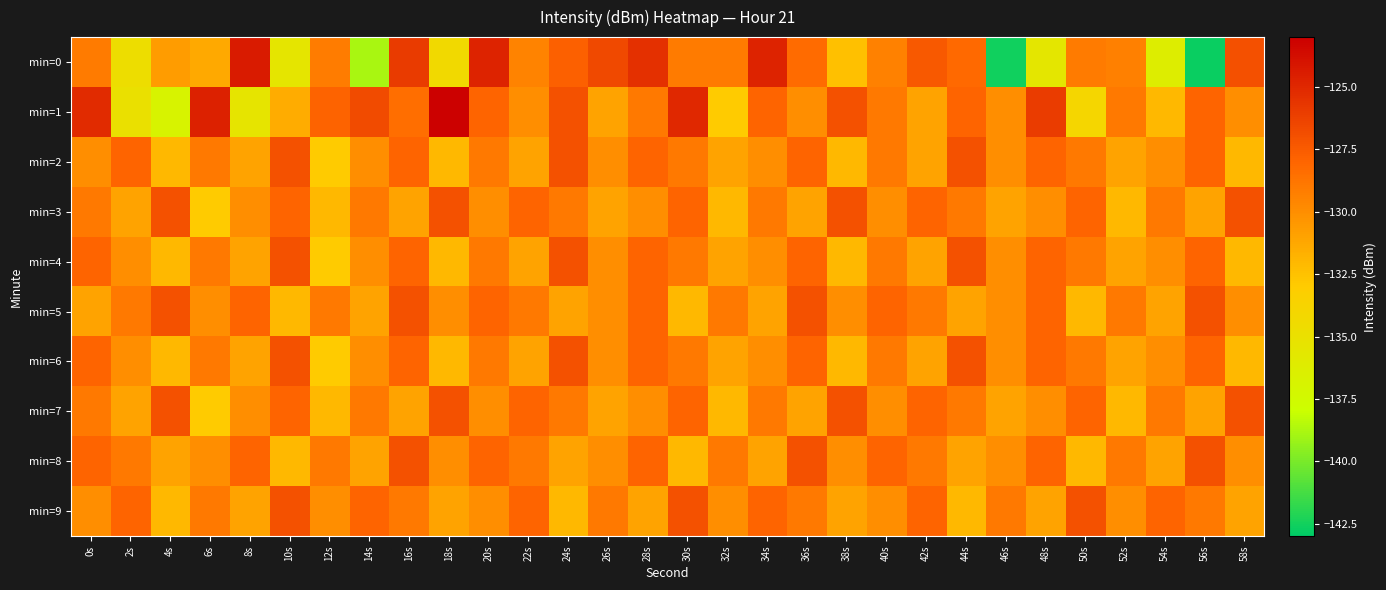

What is the greatest value displayed?

-123.1